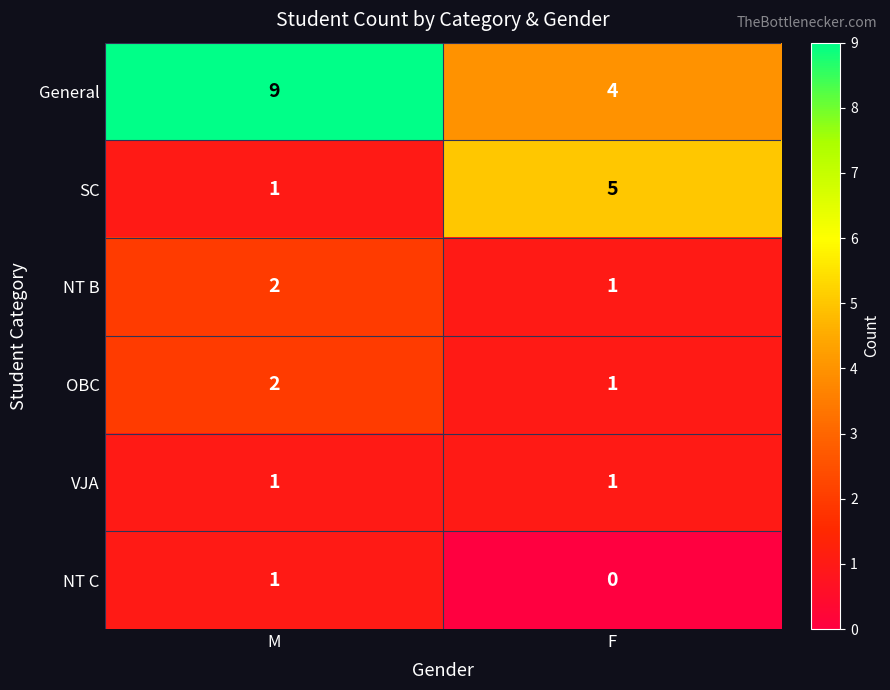

Rank the categories by NT C value from lowest to highest.

F, M